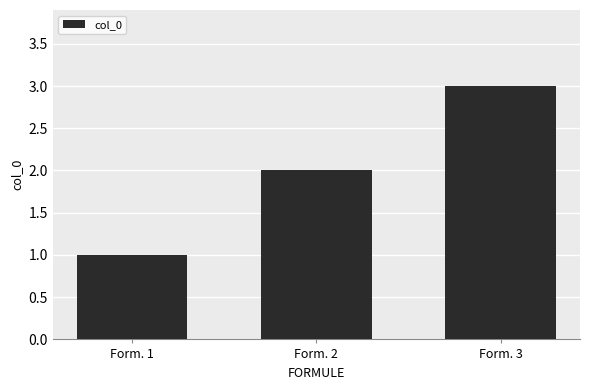

Reading left to right, extract all data points from this chart.

1	2	3